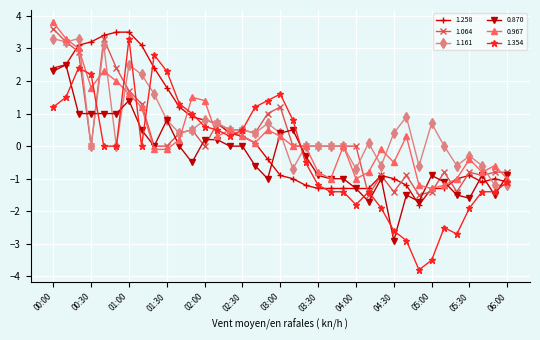

How many intersections are there between 0.967 and 1.354?

10